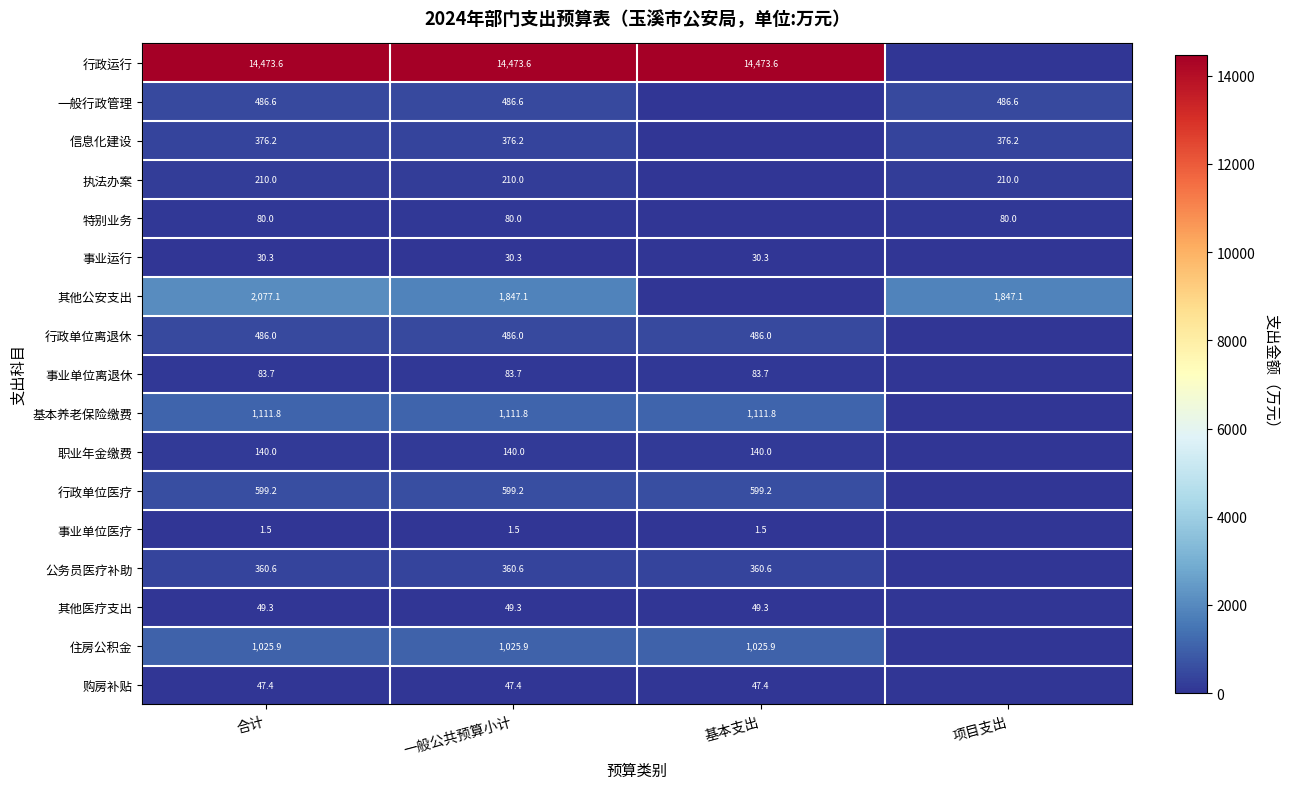

What is the difference between the highest and lowest values at 合计?

14472.1